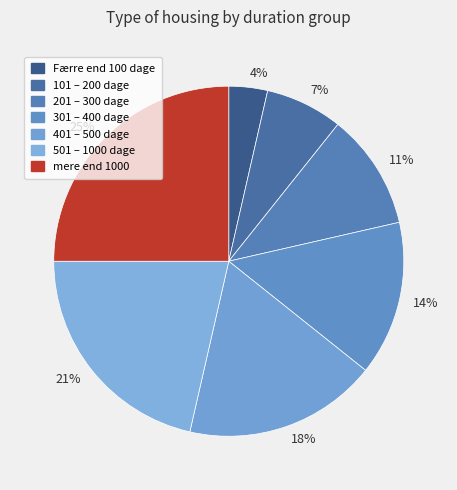

How many segments does this pie chart have?

7